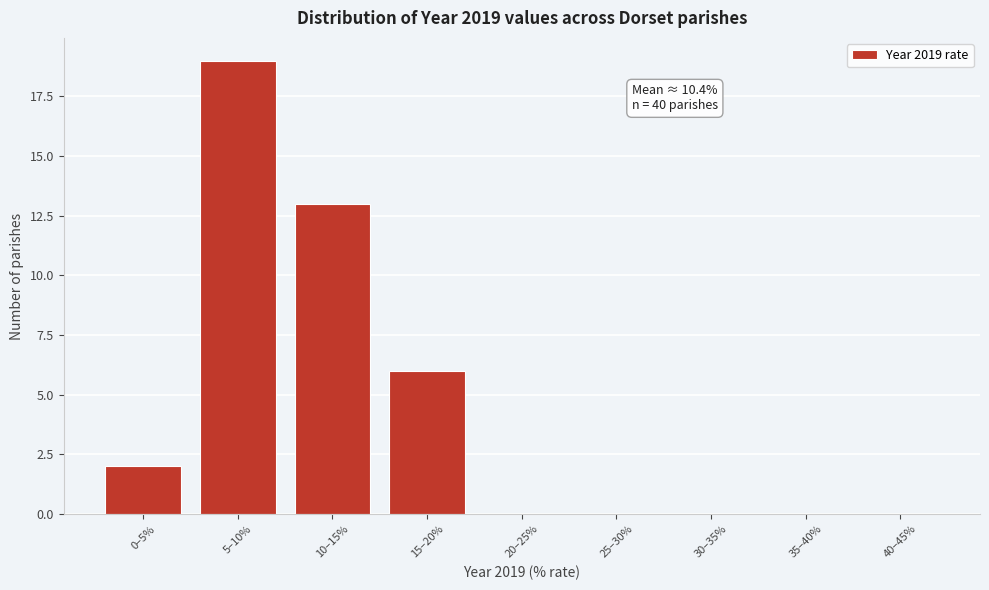

Reading left to right, extract all data points from this chart.

0–5%=2	5–10%=19	10–15%=13	15–20%=6	20–25%=0	25–30%=0	30–35%=0	35–40%=0	40–45%=0